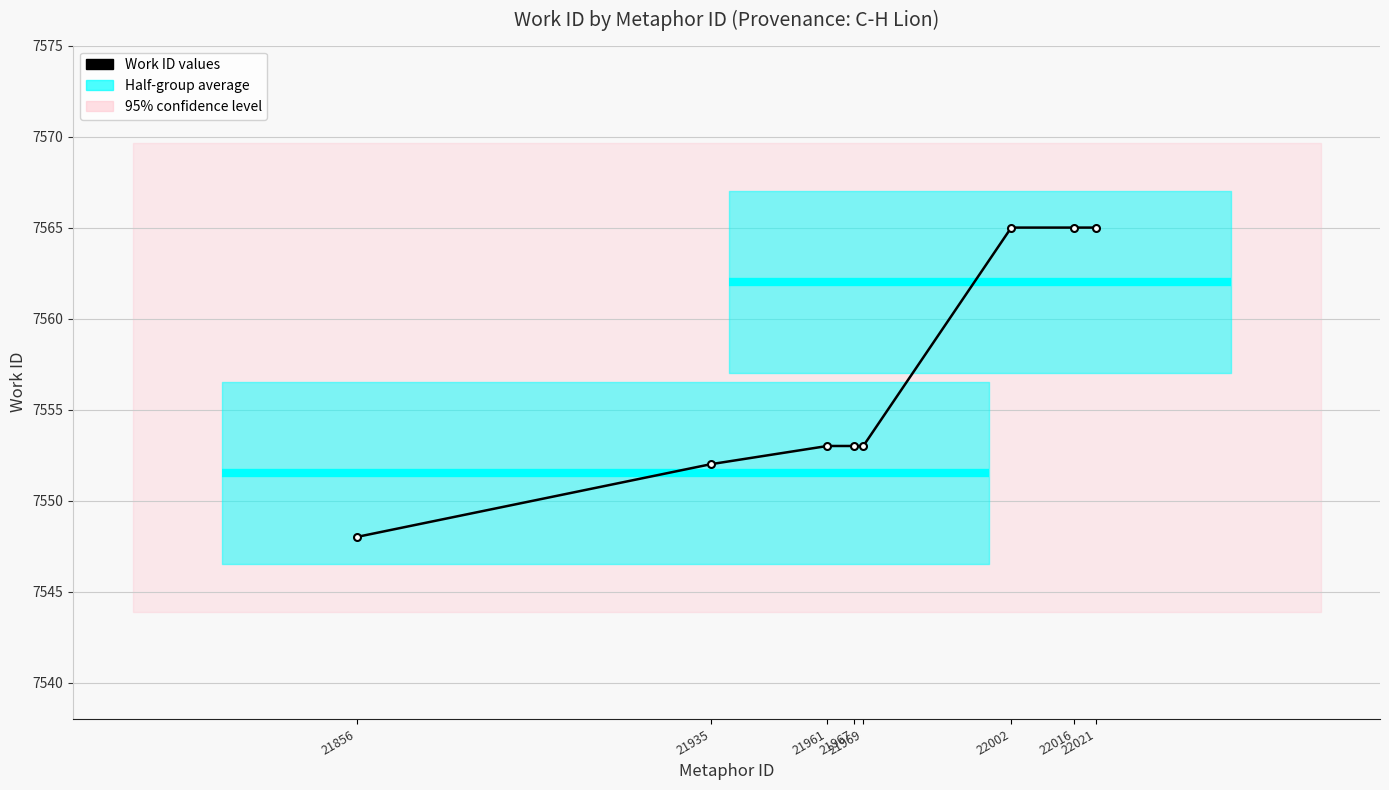

What is the difference between the maximum and minimum values?

17